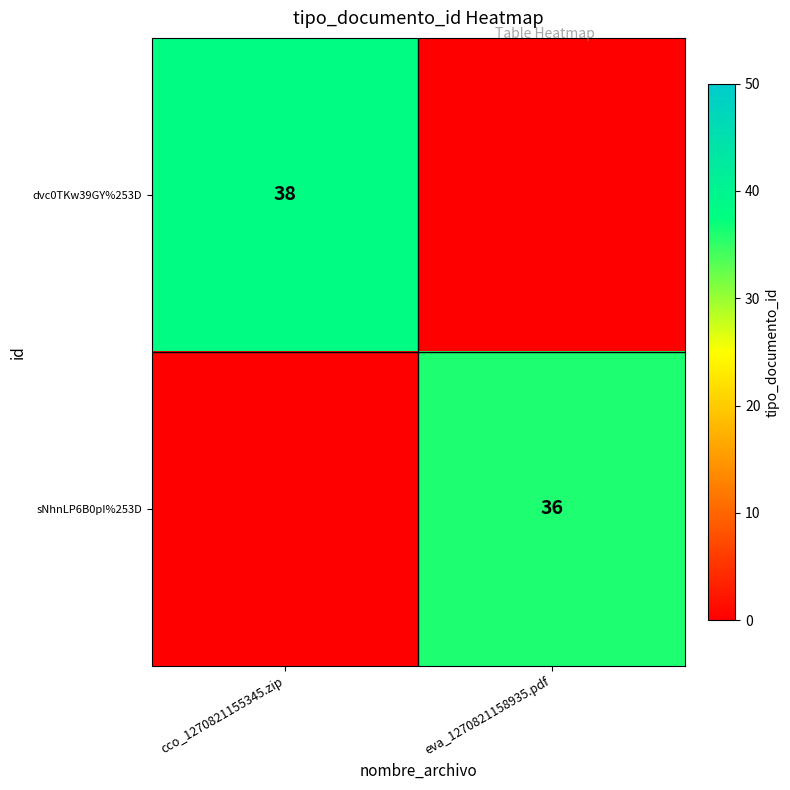

Is the value of dvc0TKw39GY%253D at cco_1270821155345.zip greater than the value of sNhnLP6B0pI%253D at eva_1270821158935.pdf?

Yes